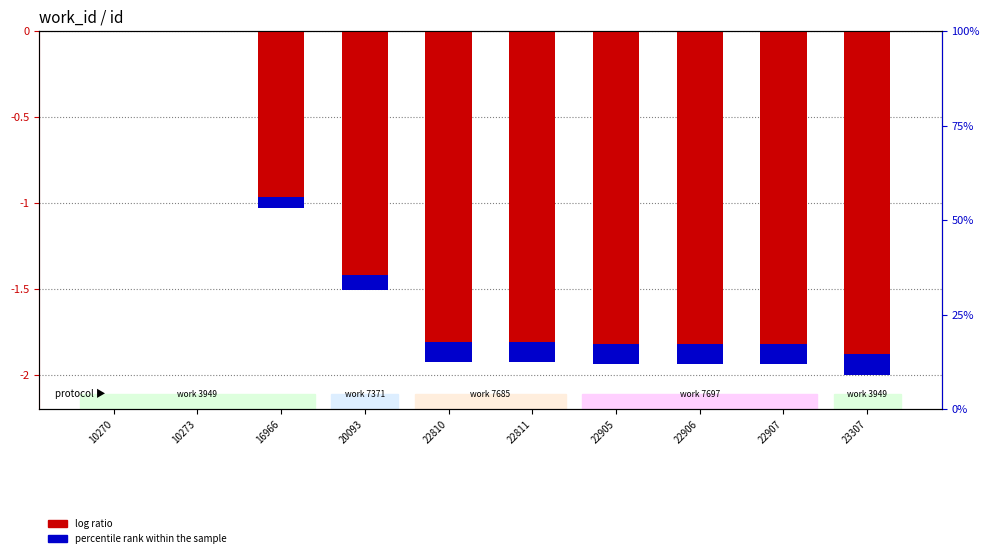

True or false: the data shows -1.3 at 22810.

False